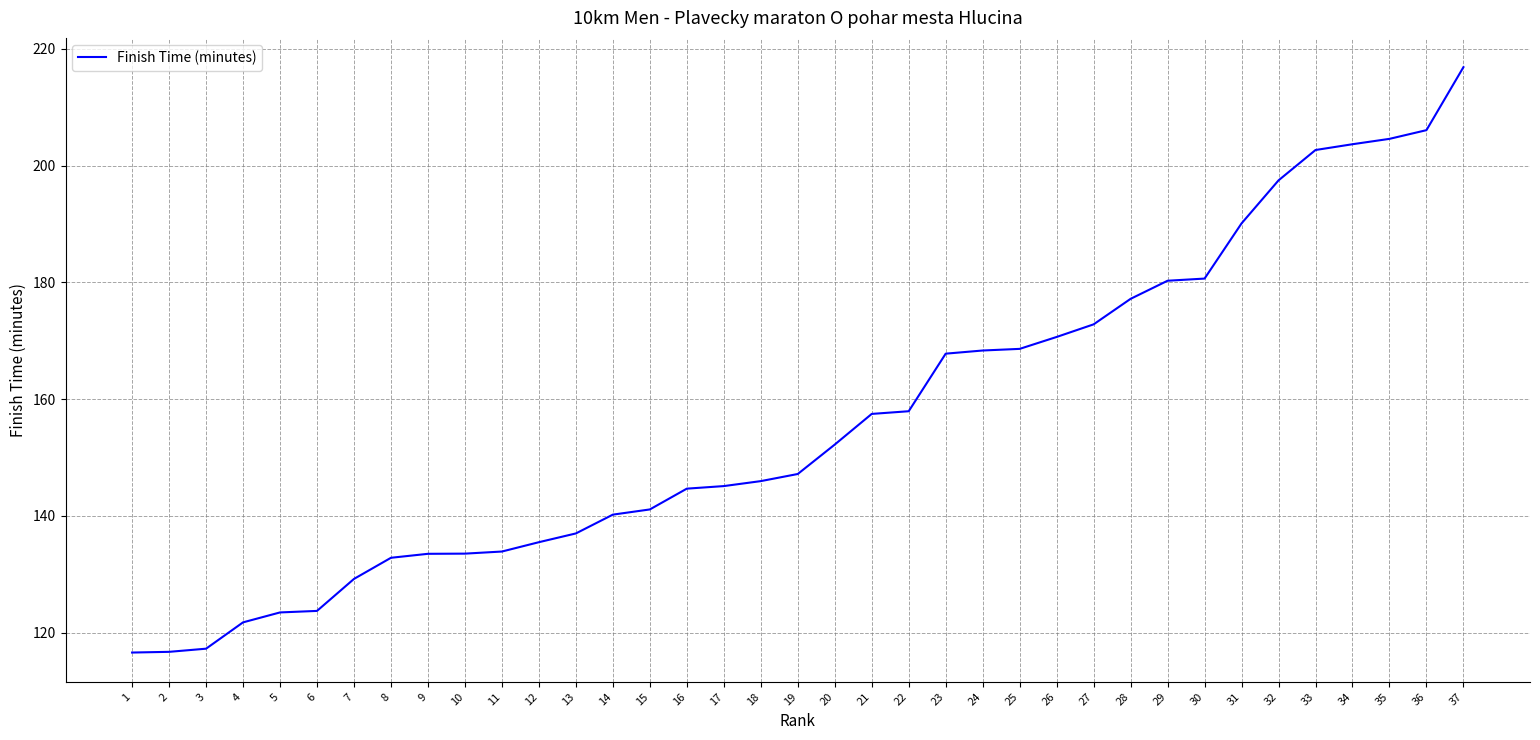

Approximately how many times larger is the value at 28 compared to 36?

0.9